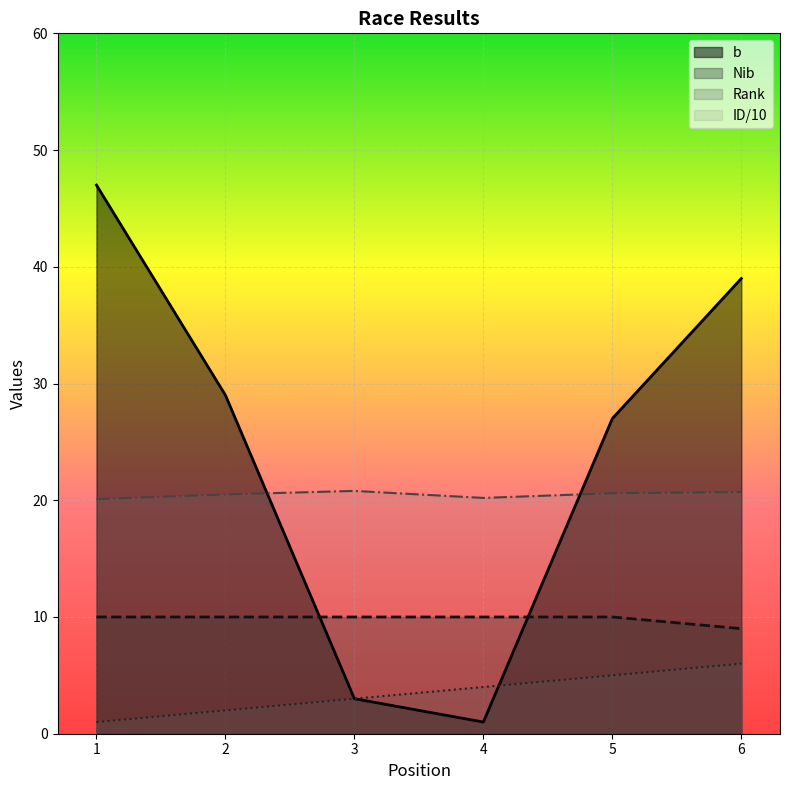

What is the difference between the maximum and minimum values in the b series?

46.0